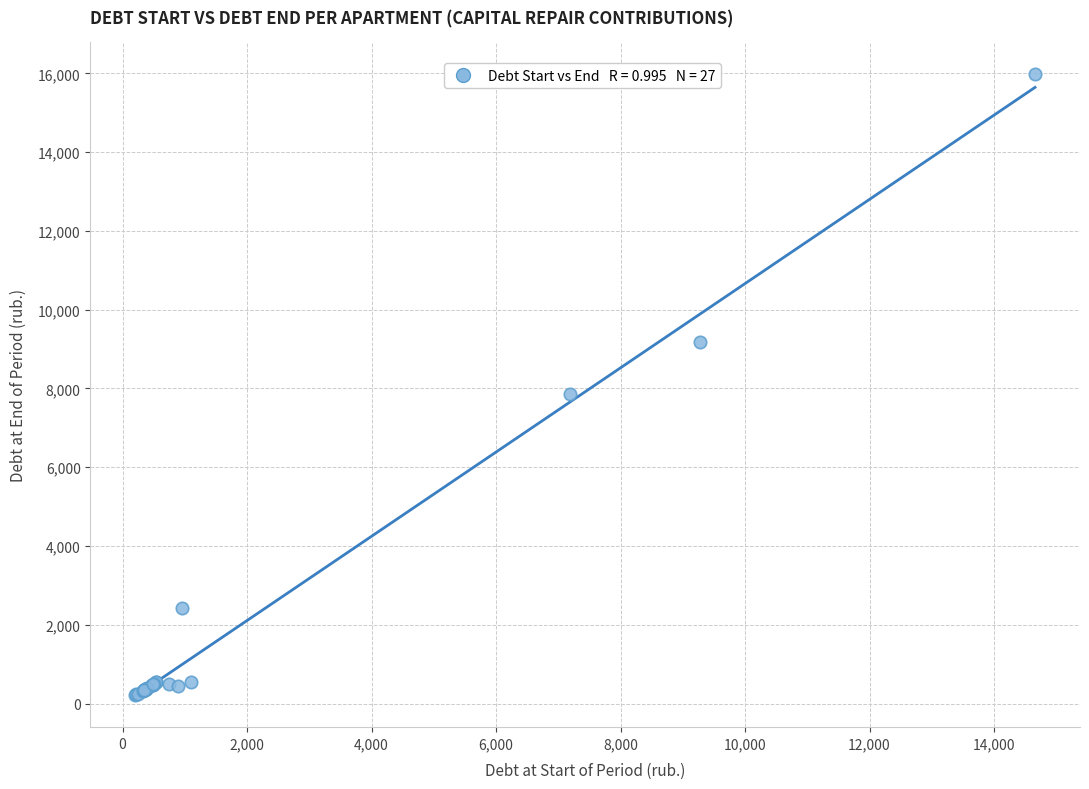

What Y value in the scatter plot is closest to 8100?

7859.8